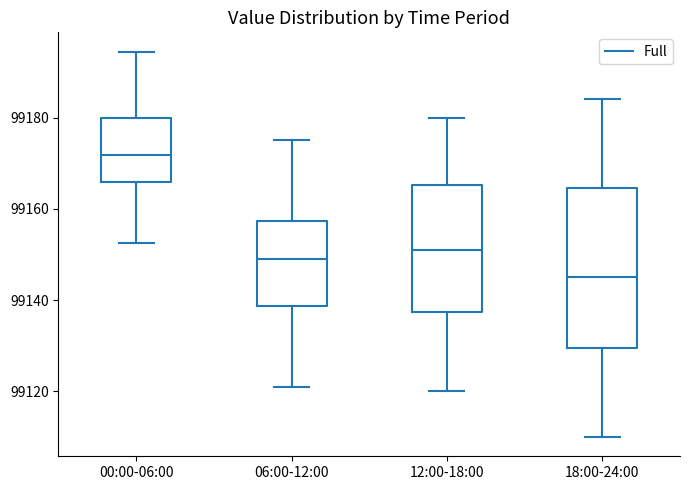

Reading left to right, transcribe this box plot: for each box, give where its median line is, the range the box spans, and where its two whiskers end, as read against the y-axis. The values are not printed on the chart, so give them approximately, as read against the axis.

00:00-06:00: median 99172, box 99166 to 99180, whiskers 99152 to 99194
06:00-12:00: median 99150, box 99138 to 99158, whiskers 99122 to 99176
12:00-18:00: median 99152, box 99138 to 99166, whiskers 99120 to 99180
18:00-24:00: median 99146, box 99130 to 99164, whiskers 99110 to 99184